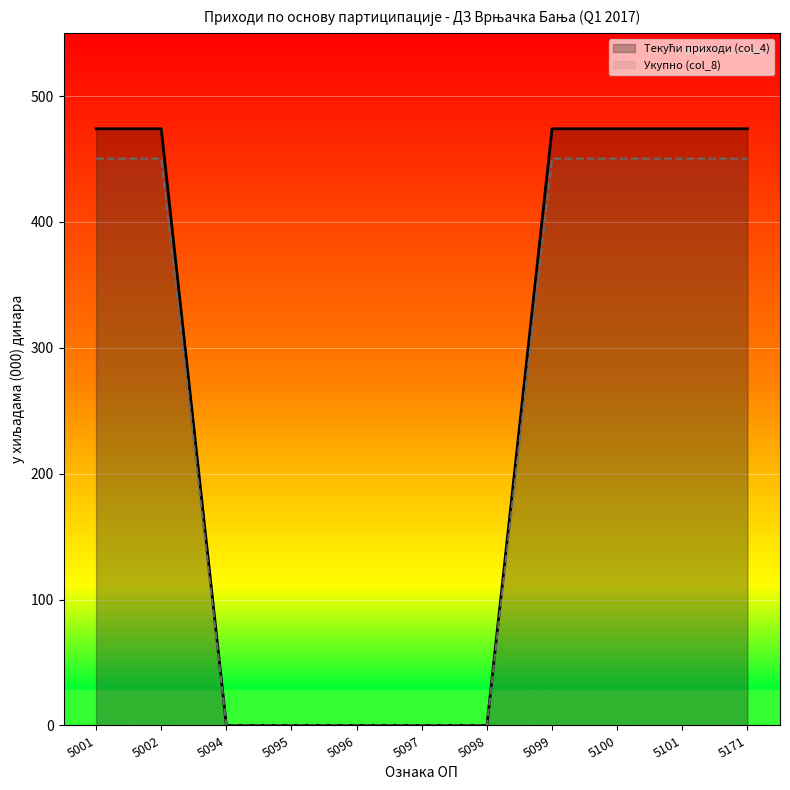

Is it true that Текући приходи (col_4) equals -167.9 at 5097?

False